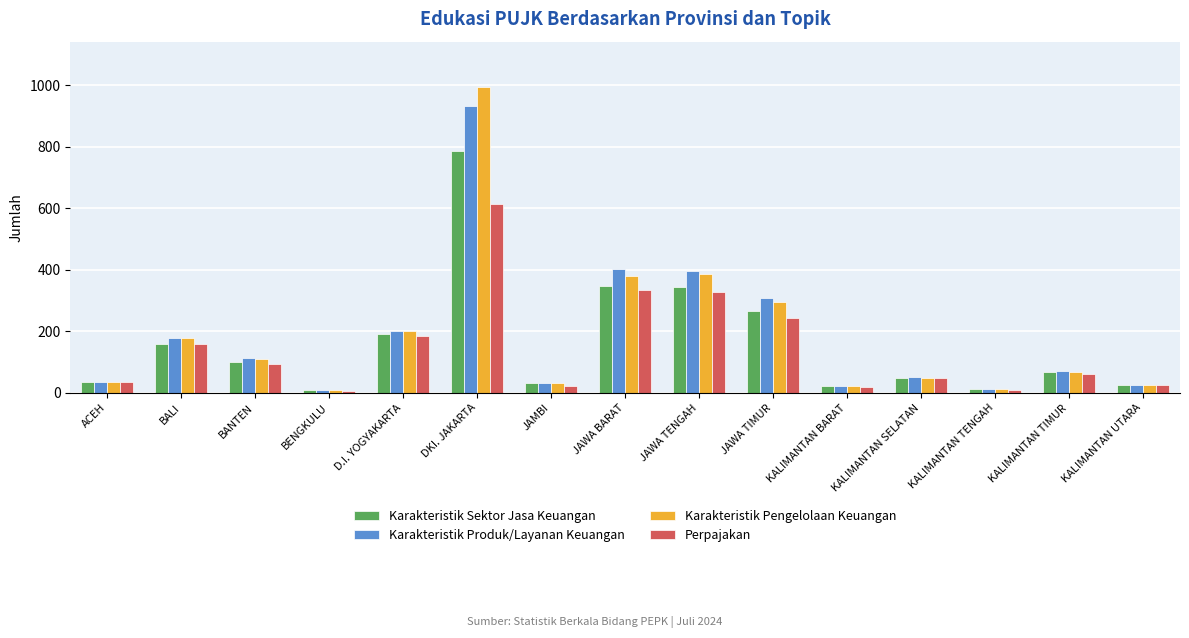

What is the spread (max minus min) of values at KALIMANTAN TIMUR?

9